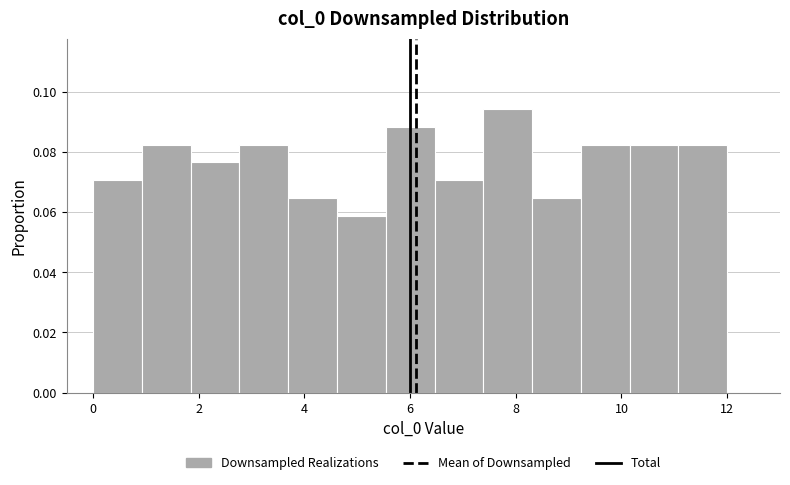

Over which range of the x-axis is the bar tallest?

7.4 to 8.4